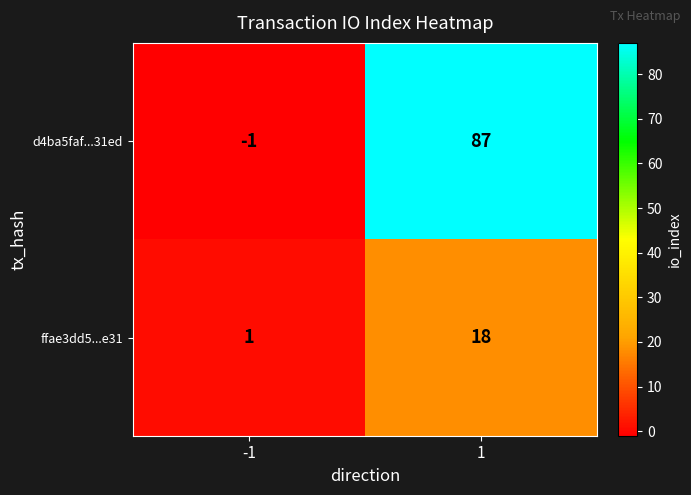

The ffae3dd5...e31 series shows 1 at -1. True or false?

True